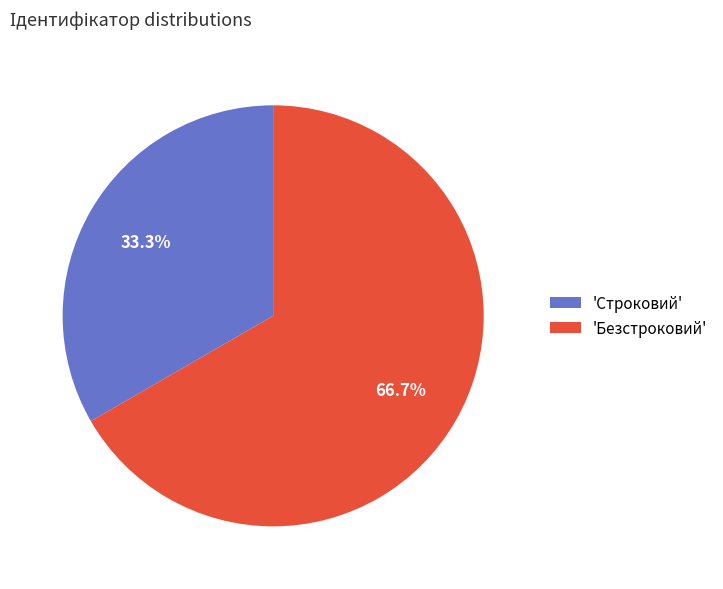

Combined, do 'Строковий' and 'Безстроковий' account for over 50%?

Yes